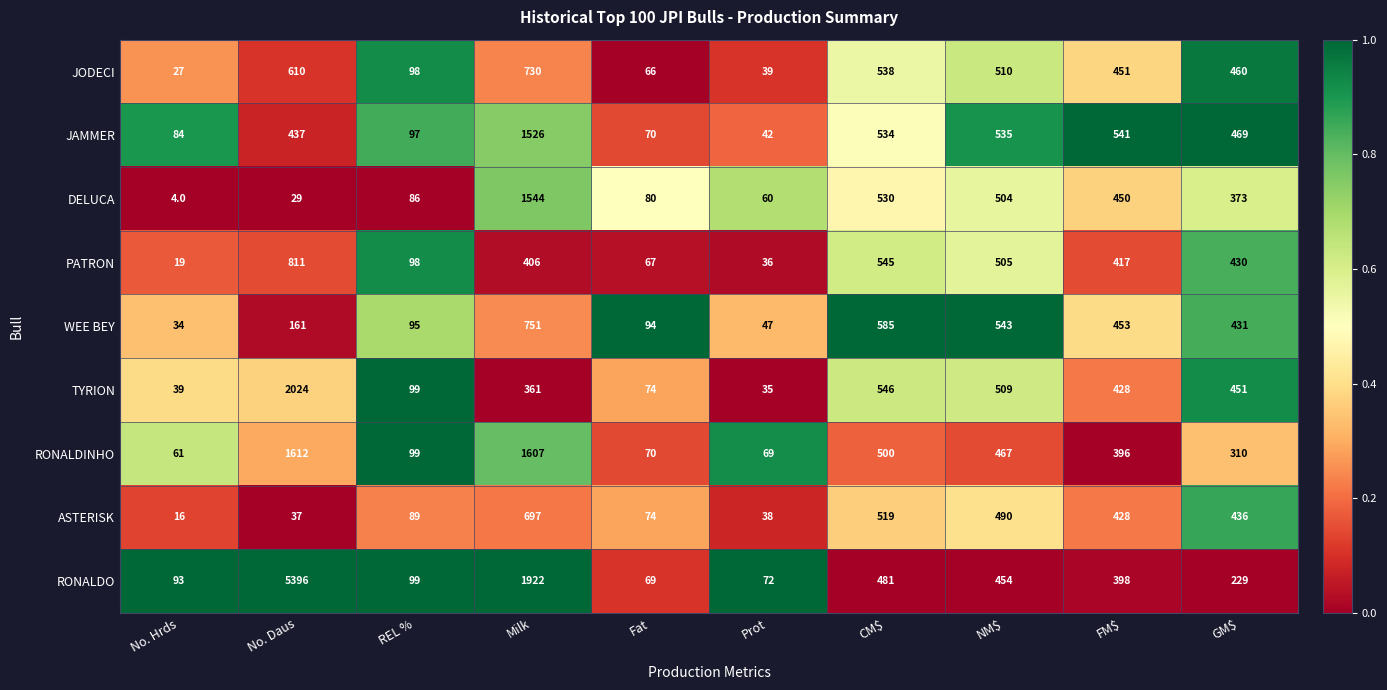

What is the difference between the second highest and minimum values in the TYRION series?

511